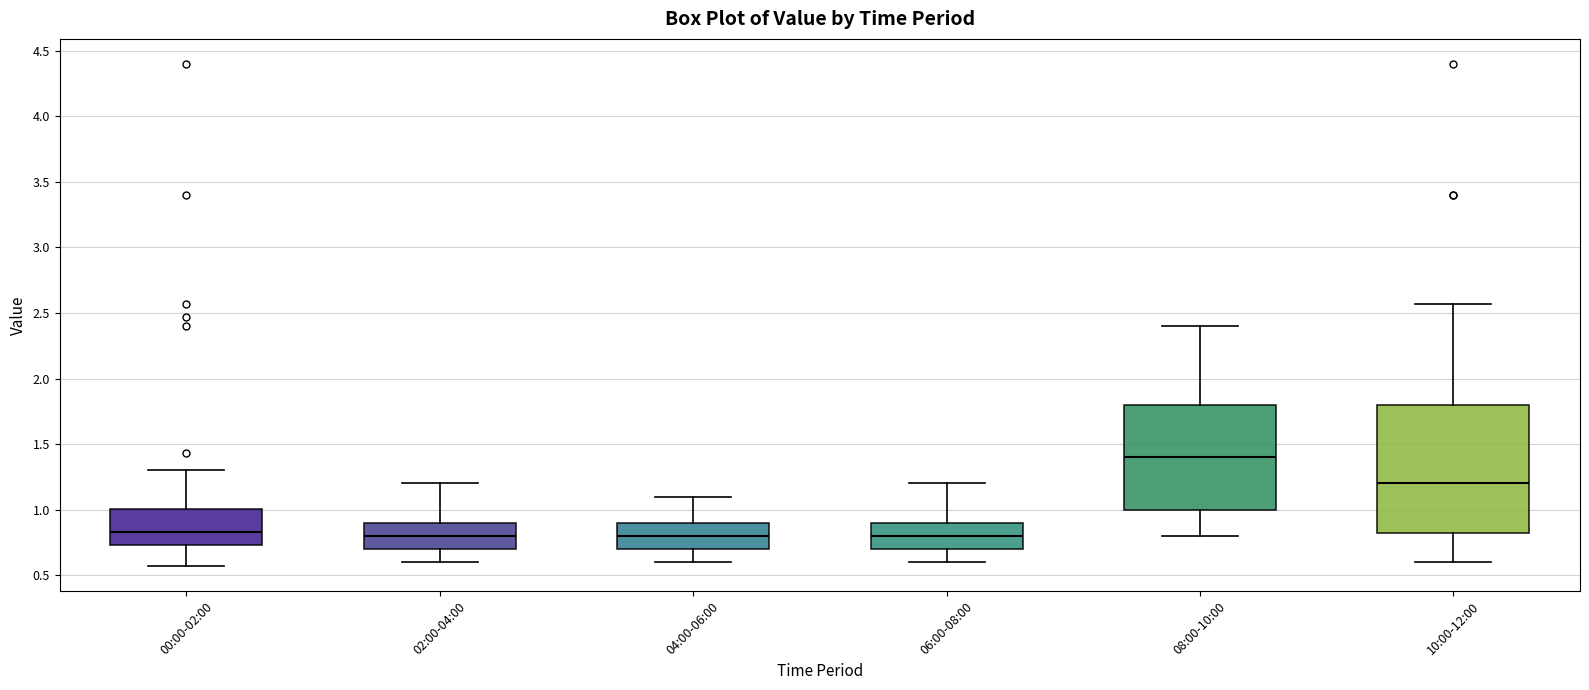

Reading left to right, read every box against the y-axis: the position of its median line, the range the box covers, and the ends of its whiskers. The values are not printed on the chart, so give them approximately, as read against the axis.

00:00-02:00: median 0.85, box 0.75 to 1.00, whiskers 0.55 to 1.30
02:00-04:00: median 0.80, box 0.70 to 0.90, whiskers 0.60 to 1.20
04:00-06:00: median 0.80, box 0.70 to 0.90, whiskers 0.60 to 1.10
06:00-08:00: median 0.80, box 0.70 to 0.90, whiskers 0.60 to 1.20
08:00-10:00: median 1.40, box 1.00 to 1.80, whiskers 0.80 to 2.40
10:00-12:00: median 1.20, box 0.80 to 1.80, whiskers 0.60 to 2.55